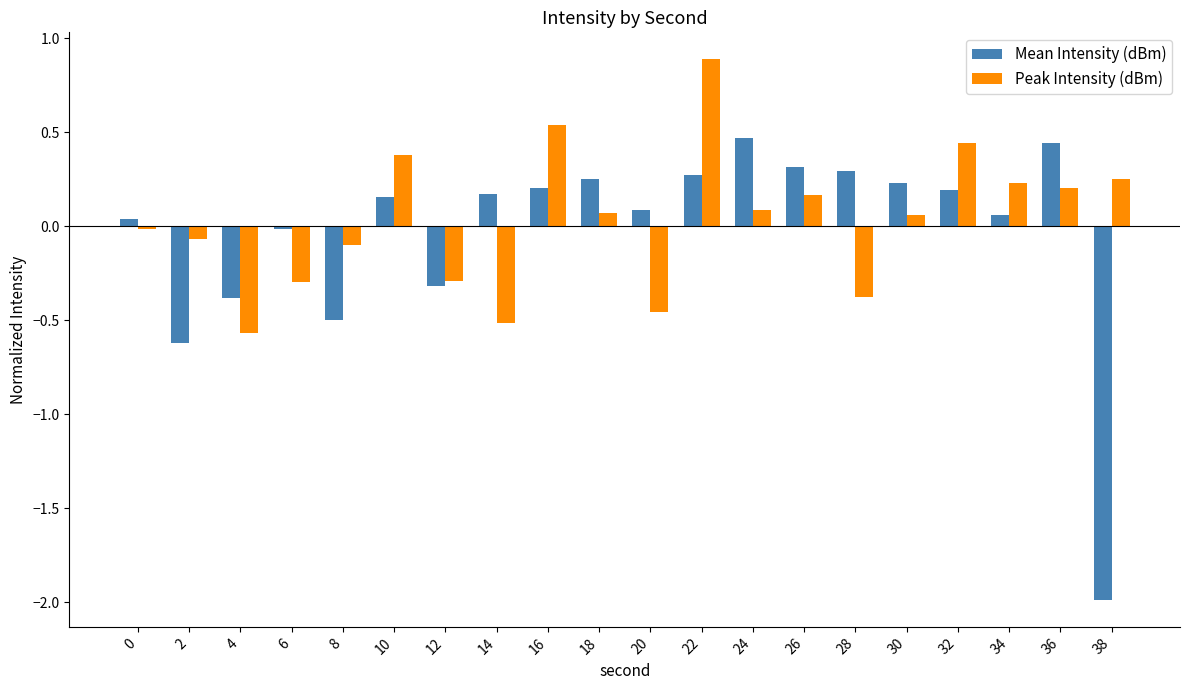

What is the difference between the Mean Intensity (dBm) values at 2 and 14?

0.8